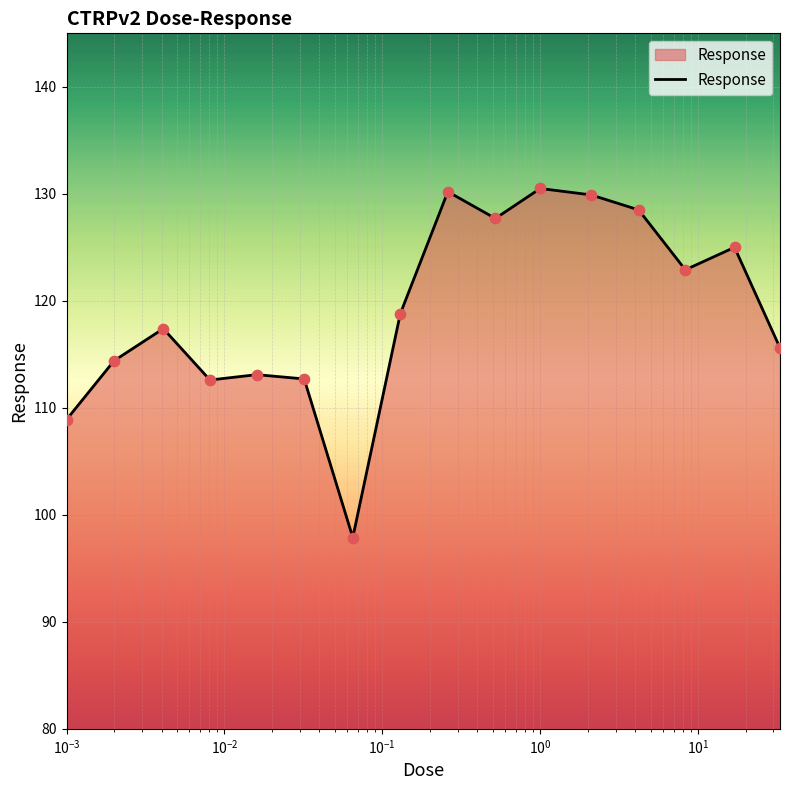

What is the minimum value shown in the chart?

97.9